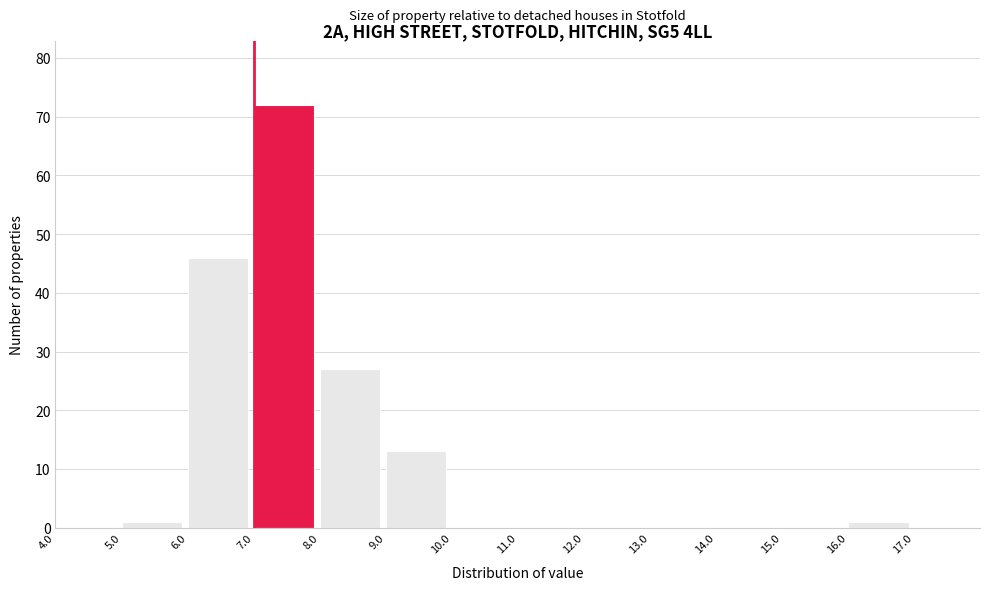

How tall is the bar that spans 6 to 7 on the x-axis? The values are not printed on the chart, so give them approximately, as read against the axis.

46